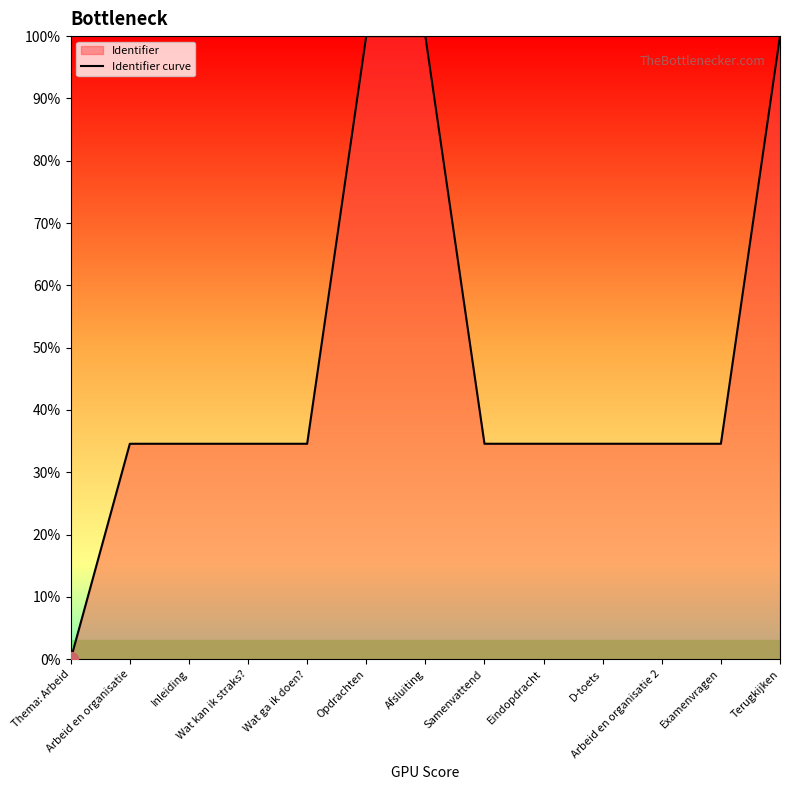

Which category has the lowest value across all series?

Thema: Arbeid